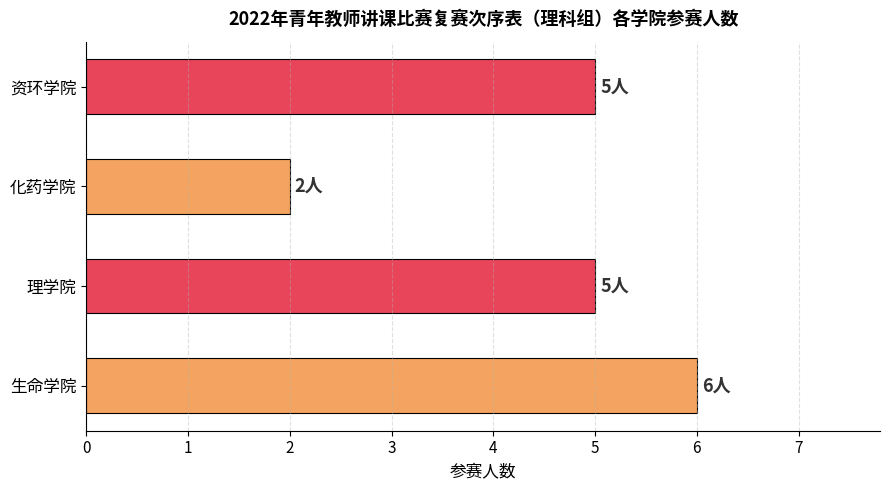

What is the maximum value shown in the chart?

6